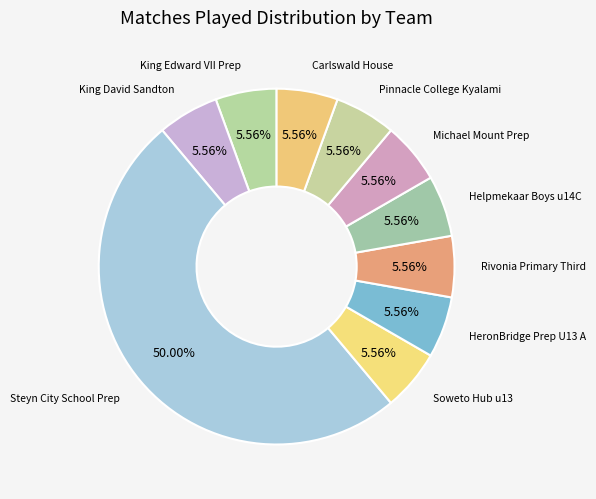

Count the number of slices in the pie.

10